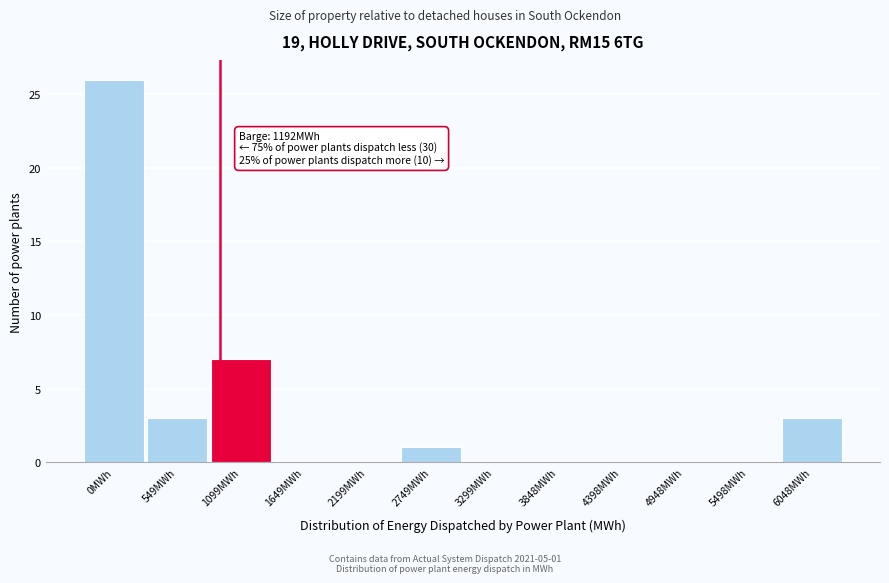

Reading left to right, transcribe all the data shown in this chart.

0MWh=26	549MWh=3	1099MWh=7	1649MWh=0	2199MWh=0	2749MWh=1	3299MWh=0	3848MWh=0	4398MWh=0	4948MWh=0	5498MWh=0	6048MWh=3